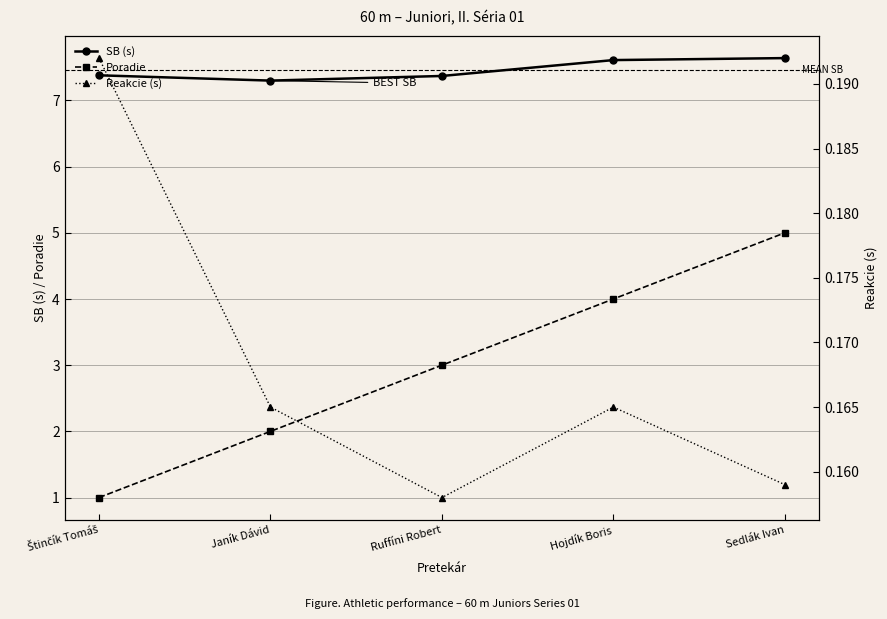

True or false: Reakcie (s) and Poradie intersect in this chart.

False